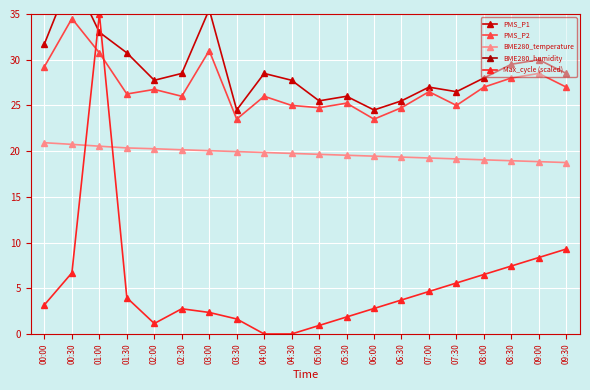

Reading left to right, extract all data points from this chart.

PMS_P1: 00:00=31.8	00:30=39.2	01:00=33.0	01:30=30.8	02:00=27.8	02:30=28.5	03:00=35.5	03:30=24.5	04:00=28.5	04:30=27.8	05:00=25.5	05:30=26.0	06:00=24.5	06:30=25.5	07:00=27.0	07:30=26.5	08:00=28.0	08:30=29.5	09:00=30.0	09:30=28.5
PMS_P2: 00:00=29.2	00:30=34.5	01:00=30.8	01:30=26.2	02:00=26.8	02:30=26.0	03:00=31.0	03:30=23.5	04:00=26.0	04:30=25.0	05:00=24.8	05:30=25.2	06:00=23.5	06:30=24.8	07:00=26.5	07:30=25.0	08:00=27.0	08:30=28.0	09:00=28.5	09:30=27.0
BME280_temperature: 00:00=20.9	00:30=20.7	01:00=20.5	01:30=20.4	02:00=20.3	02:30=20.1	03:00=20.1	03:30=19.9	04:00=19.9	04:30=19.8	05:00=19.6	05:30=19.6	06:00=19.4	06:30=19.4	07:00=19.2	07:30=19.1	08:00=19.1	08:30=18.9	09:00=18.9	09:30=18.8
BME280_humidity: 00:00=50.6	00:30=51.4	01:00=51.5	01:30=51.3	02:00=51.9	02:30=52.1	03:00=52.3	03:30=52.5	04:00=52.7	04:30=52.9	05:00=53.1	05:30=53.3	06:00=53.5	06:30=53.7	07:00=53.9	07:30=54.1	08:00=54.3	08:30=54.5	09:00=54.7	09:30=54.9
Max_cycle (scaled): 00:00=3.2	00:30=6.7	01:00=35.0	01:30=4.0	02:00=1.1	02:30=2.8	03:00=2.4	03:30=1.6	04:00=0.0	04:30=0.0	05:00=0.9	05:30=1.9	06:00=2.8	06:30=3.7	07:00=4.6	07:30=5.6	08:00=6.5	08:30=7.4	09:00=8.4	09:30=9.3